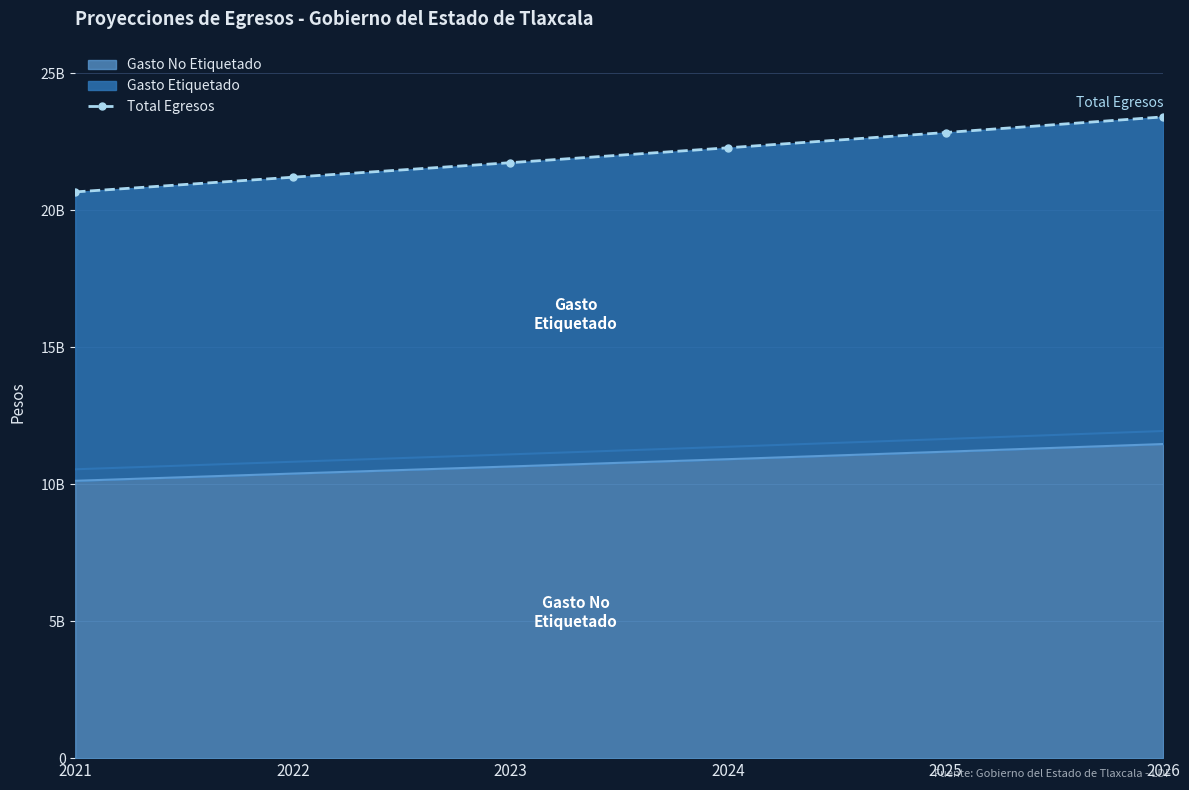

List the labels in order of value, smallest first.

2021, 2022, 2023, 2024, 2025, 2026